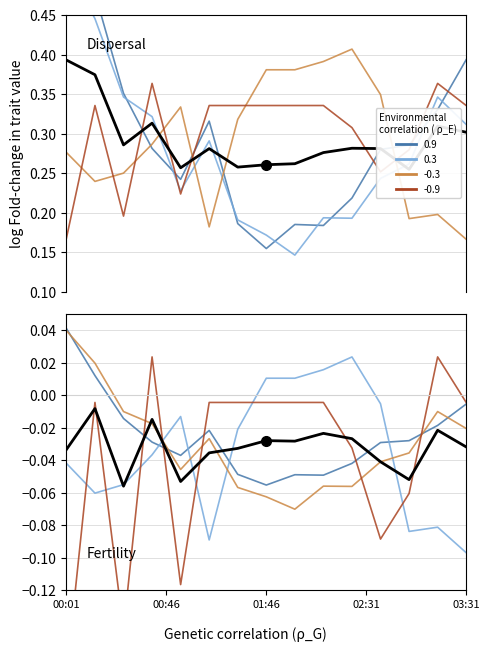

How many categories are shown in the chart?

15